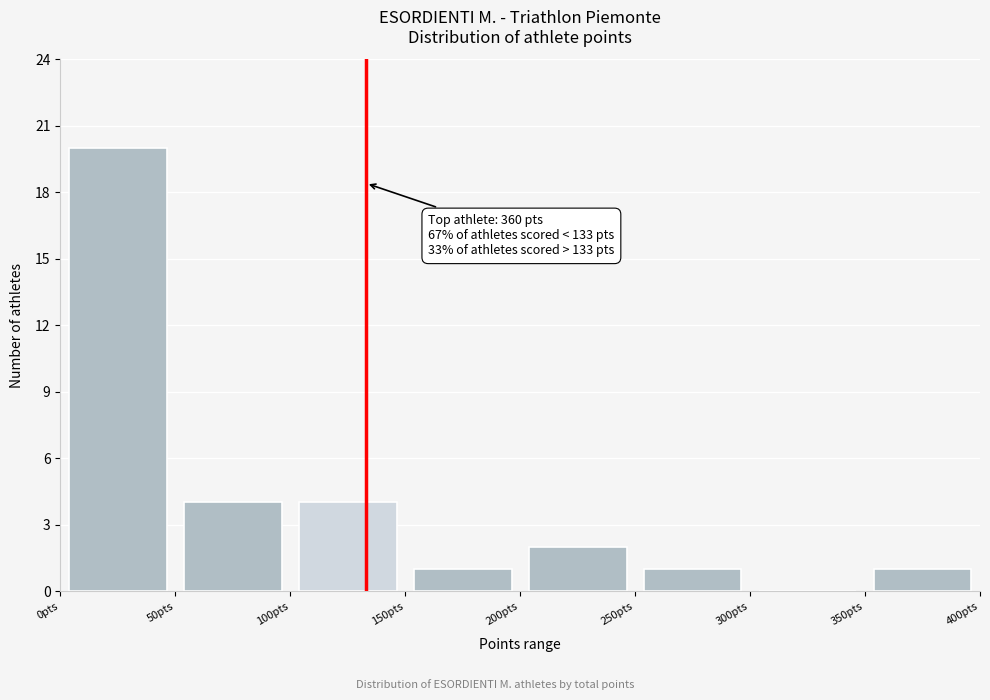

Over which range of the x-axis is the bar tallest?

0 to 50